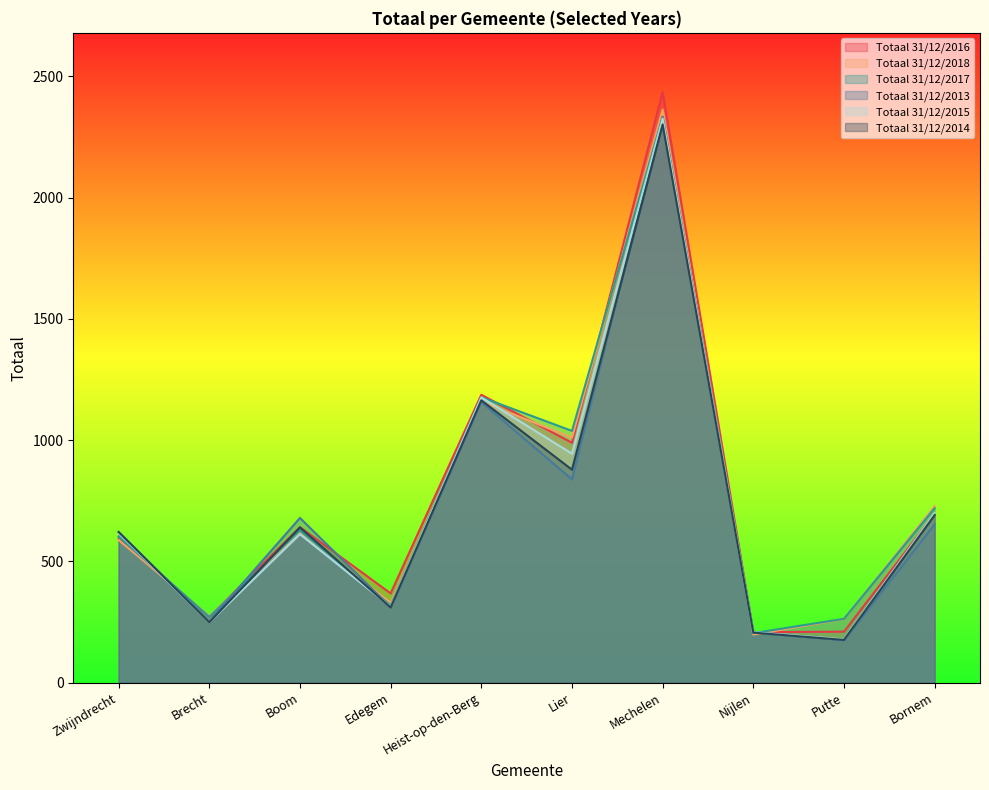

What is the total value across all series at Brecht?

1568